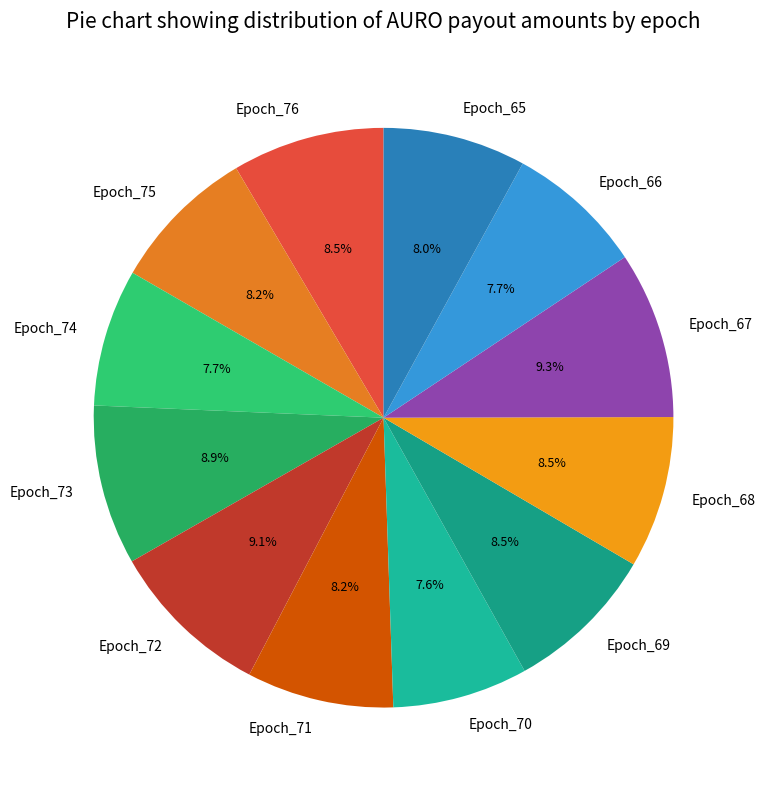

What is the ratio of the value at Epoch_66 to the value at Epoch_76?

0.9